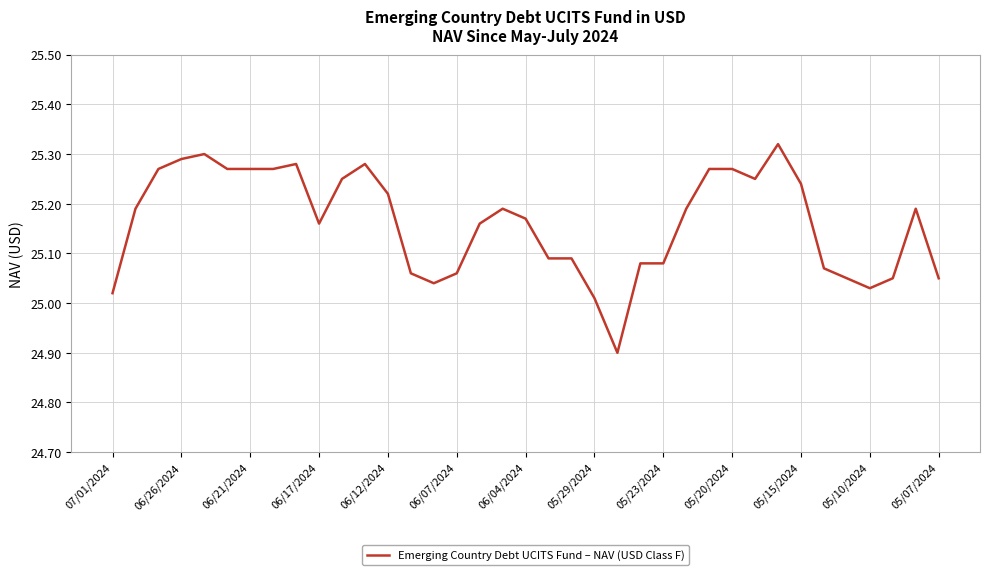

What is the difference between the maximum and minimum values?

0.4